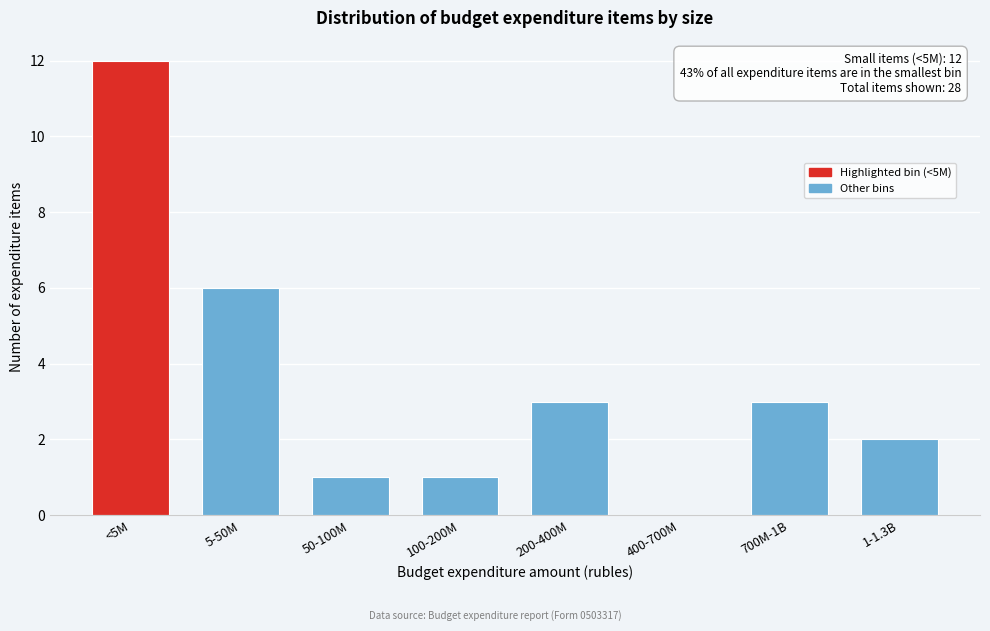

Reading left to right, list all the values displayed in this chart.

<5M=12	5-50M=6	50-100M=1	100-200M=1	200-400M=3	400-700M=0	700M-1B=3	1-1.3B=2